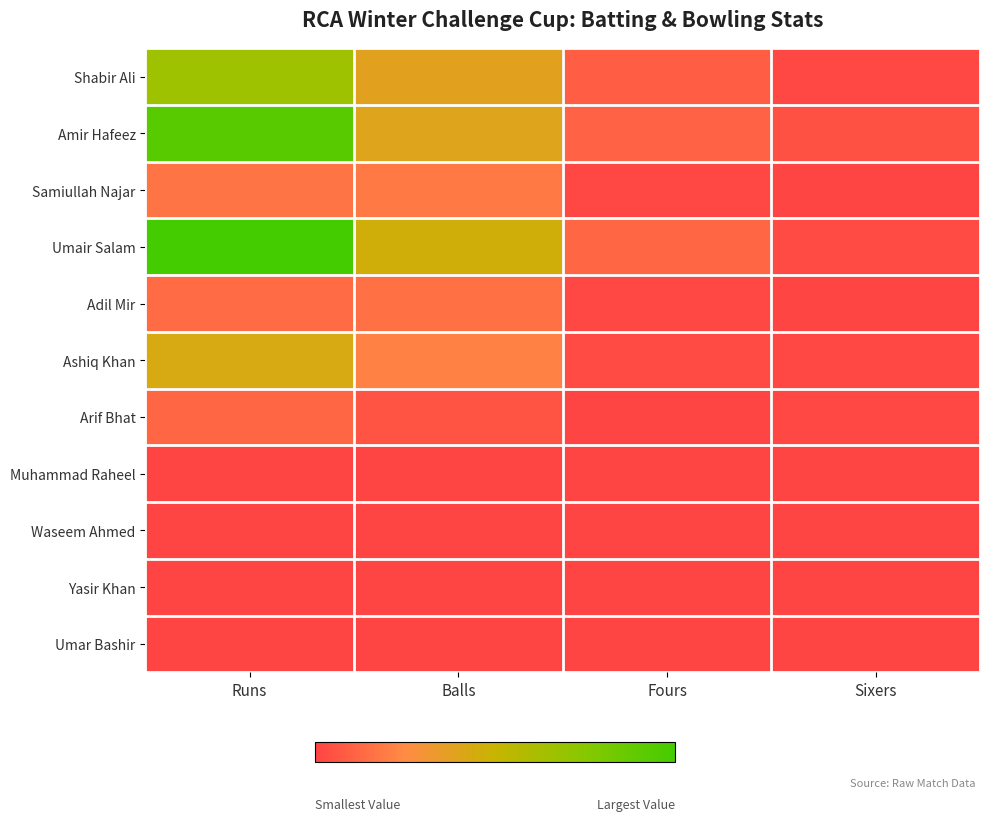

Between Balls and Runs, which is larger?

Runs